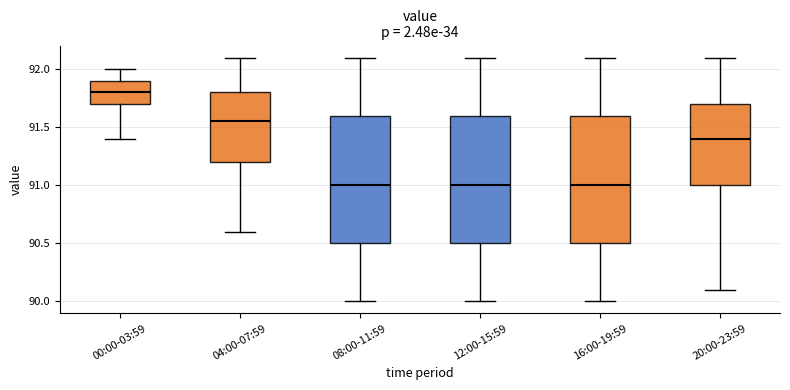

Reading left to right, read every box against the y-axis: the position of its median line, the range the box covers, and the ends of its whiskers. The values are not printed on the chart, so give them approximately, as read against the axis.

00:00-03:59: median 91.80, box 91.70 to 91.90, whiskers 91.40 to 92.00
04:00-07:59: median 91.55, box 91.20 to 91.80, whiskers 90.60 to 92.10
08:00-11:59: median 91.00, box 90.50 to 91.60, whiskers 90.00 to 92.10
12:00-15:59: median 91.00, box 90.50 to 91.60, whiskers 90.00 to 92.10
16:00-19:59: median 91.00, box 90.50 to 91.60, whiskers 90.00 to 92.10
20:00-23:59: median 91.40, box 91.00 to 91.70, whiskers 90.10 to 92.10